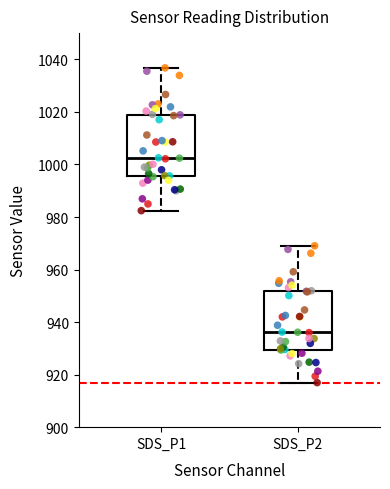

Which box has the lowest median line?

SDS_P2